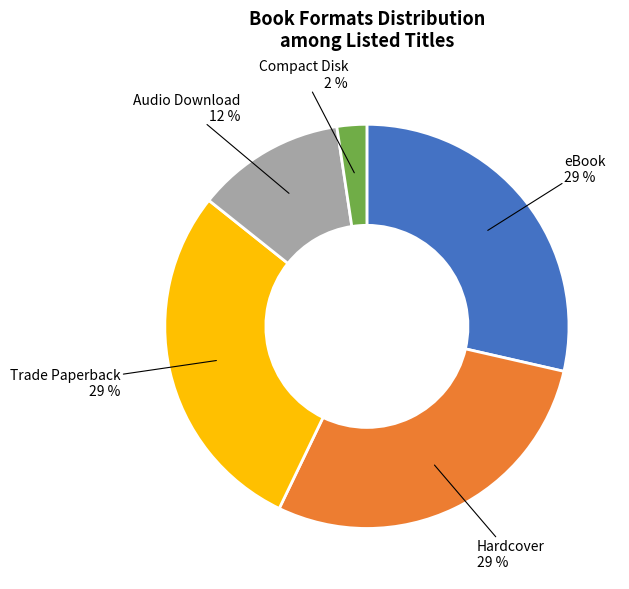

What percentage is the Trade Paperback slice, to the nearest percent?

29%